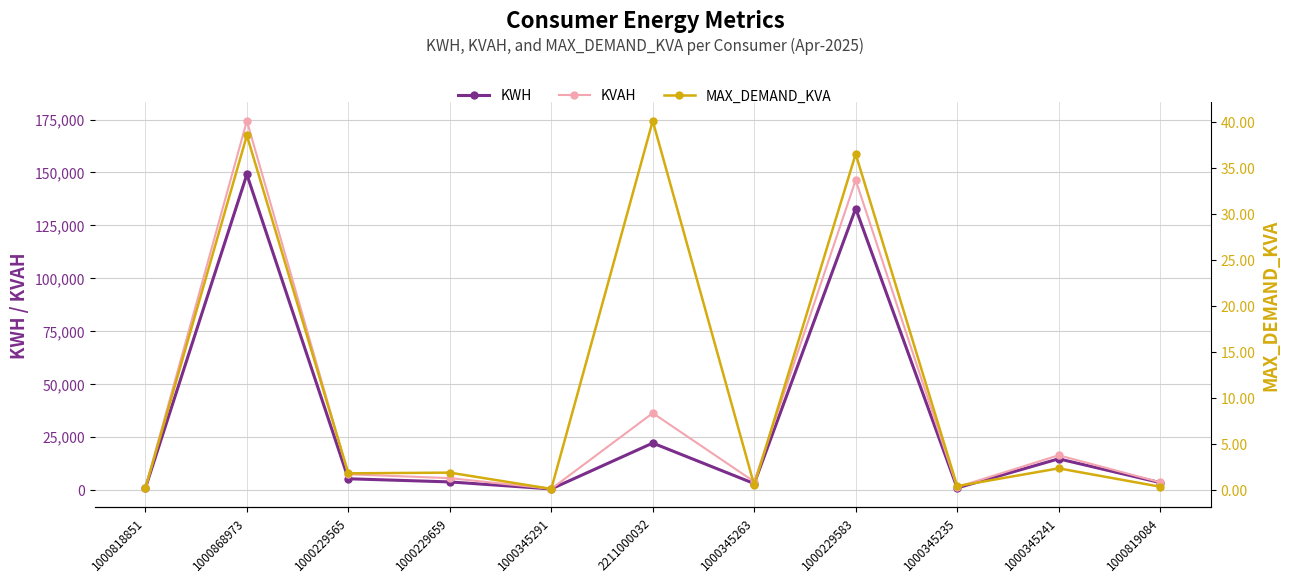

What is the label of the 9th point from the left?

1000345235